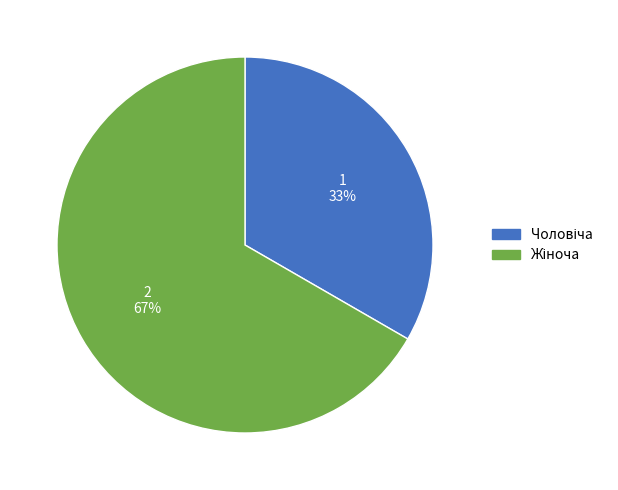

Is there a majority slice in this chart?

Yes